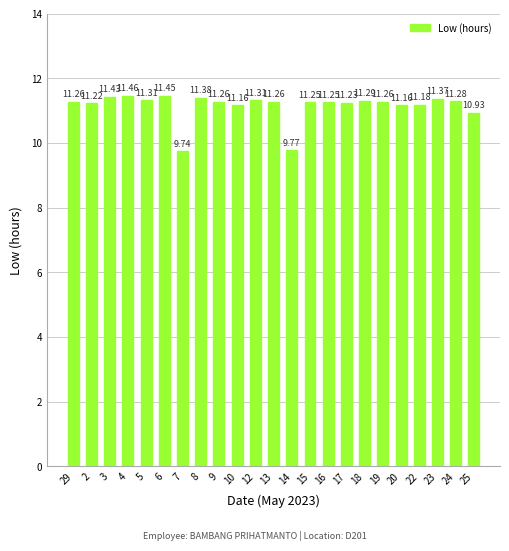

How many data points does each series have?

23